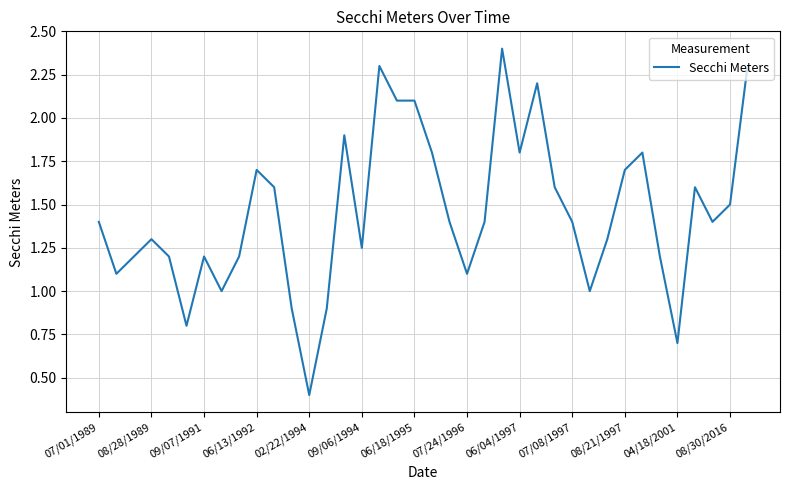

What is the minimum value shown in the chart?

0.4